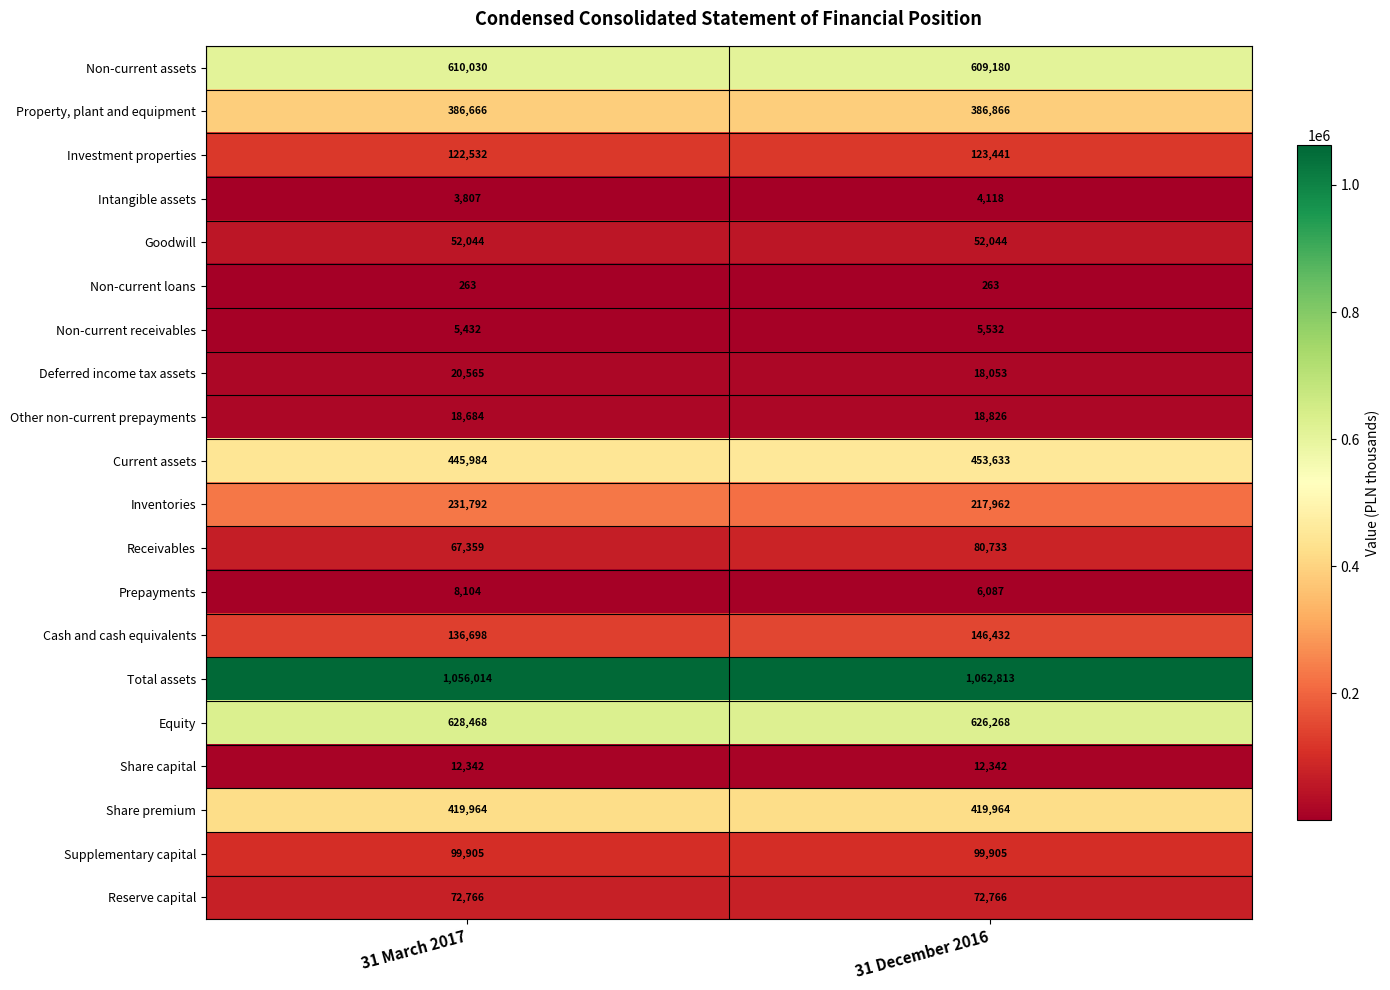

The value of Prepayments at 31 December 2016 is 9584. True or false?

False